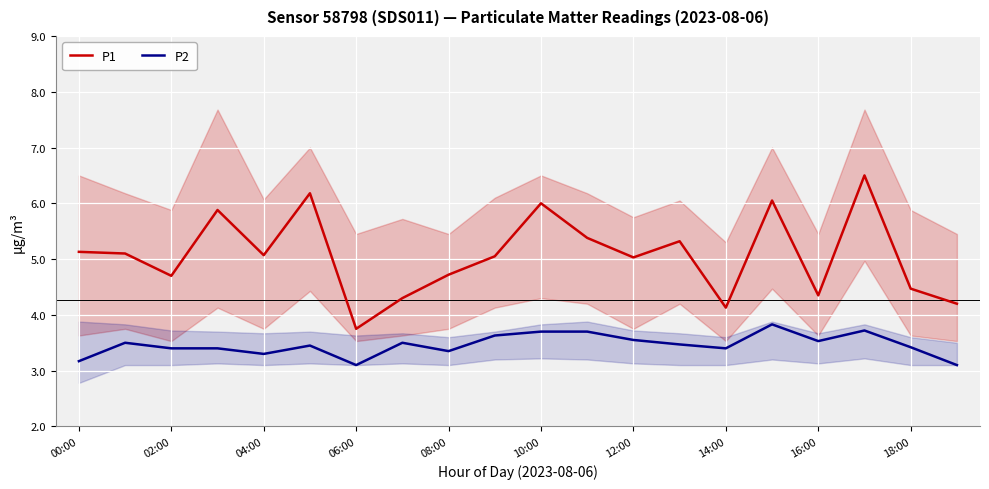

What are all the series names shown in the legend?

P1, P2